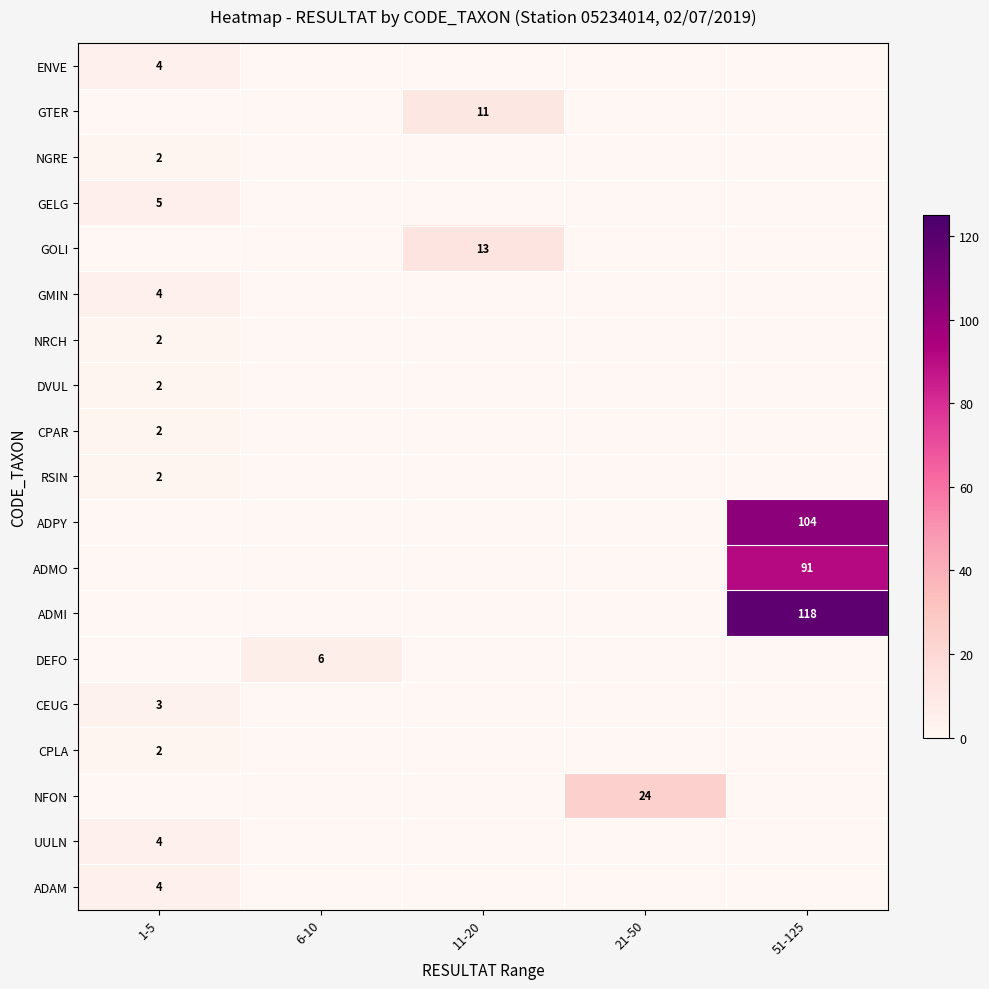

The value of ADPY at 51-125 is 104. True or false?

True